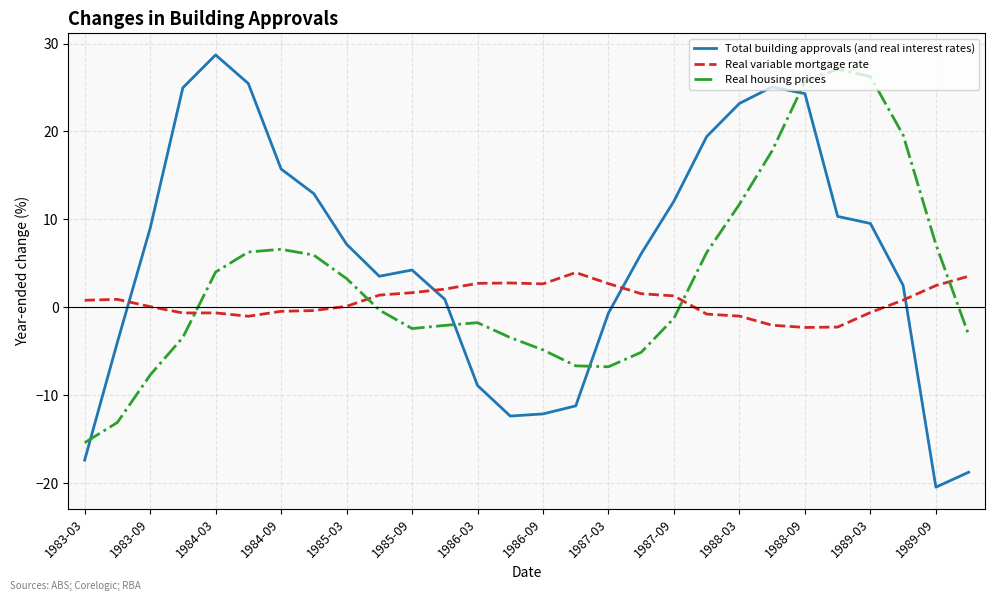

What is the maximum value shown in the chart?

28.7